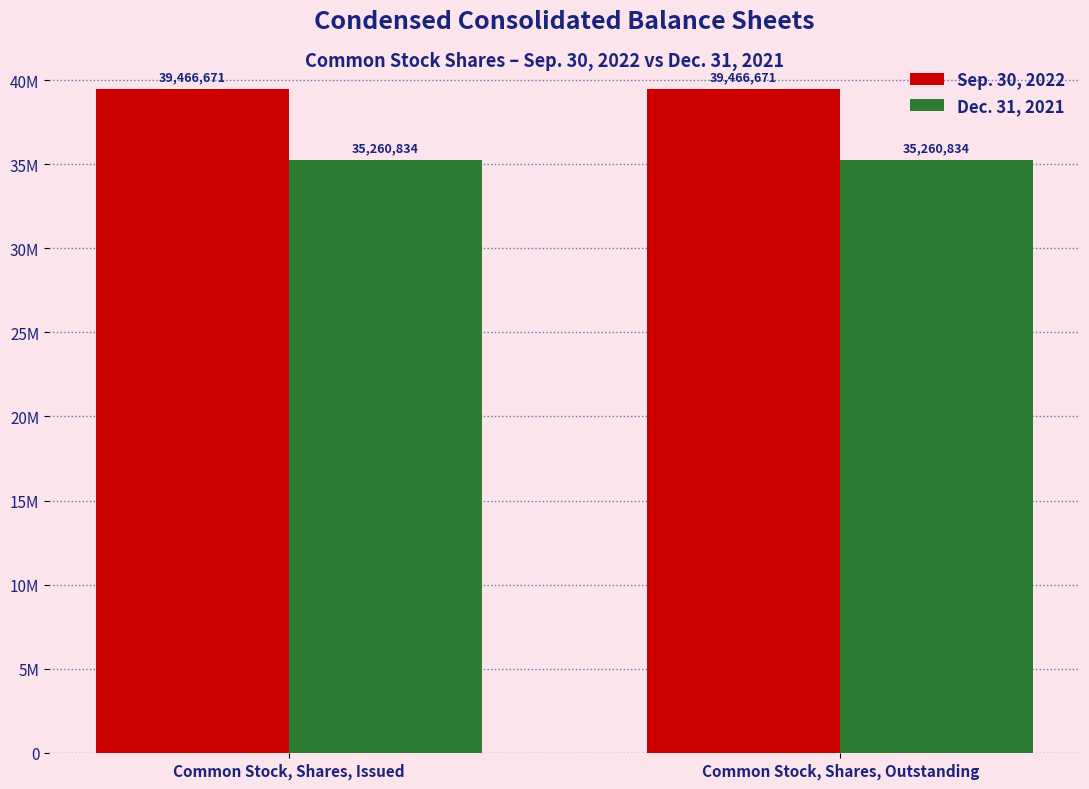

Where is Dec. 31, 2021 nearest to the value 35260834?

Common Stock, Shares, Issued